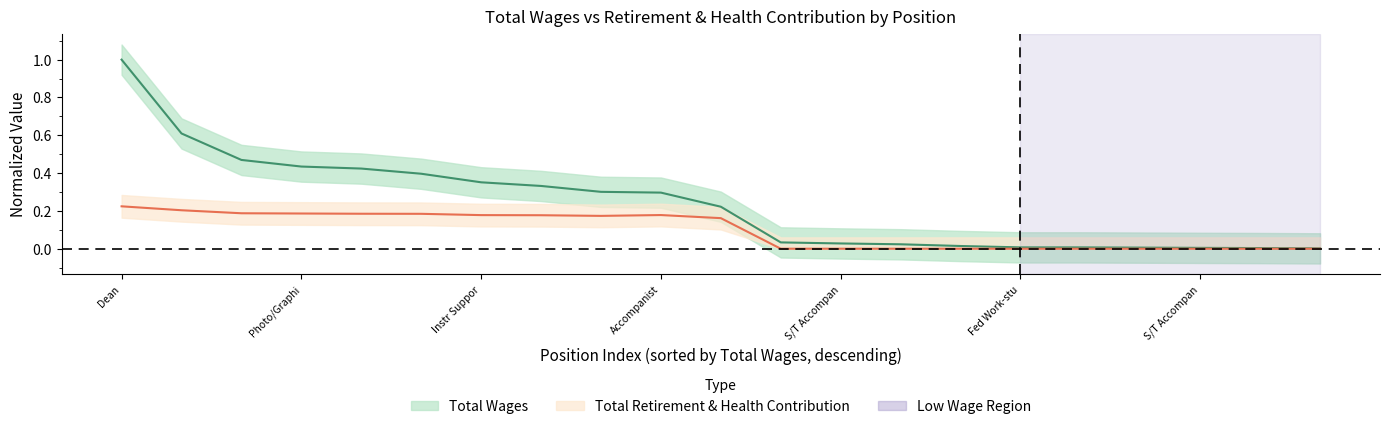

What is the label of the 3rd point from the left?

2